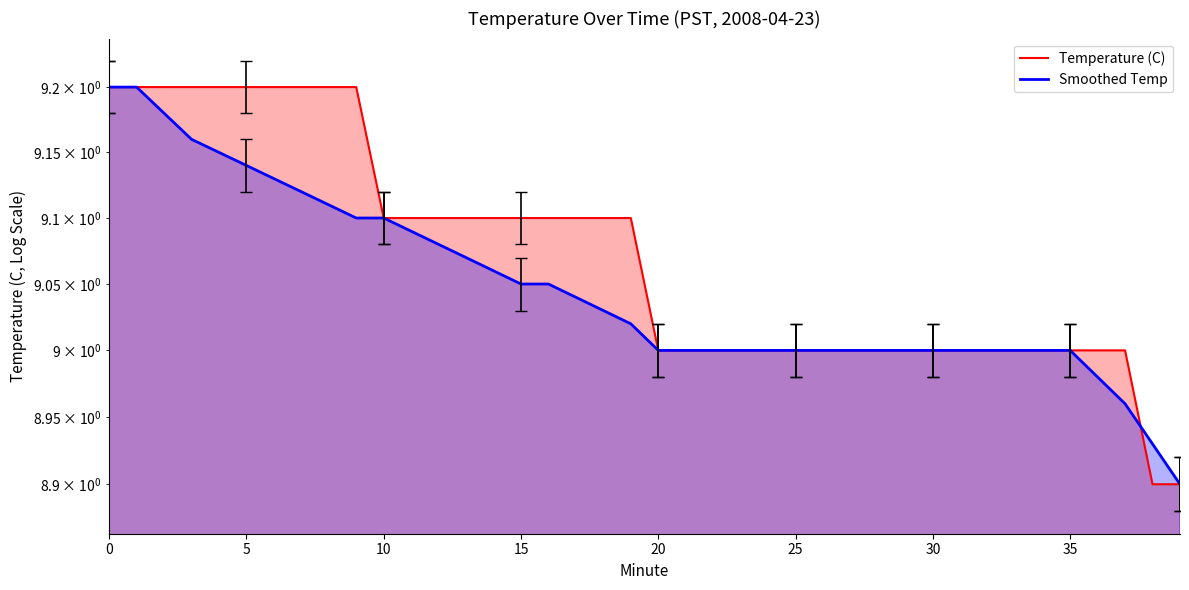

At 32, list the series in order from largest to smallest.

Temperature (C), Smoothed Temp